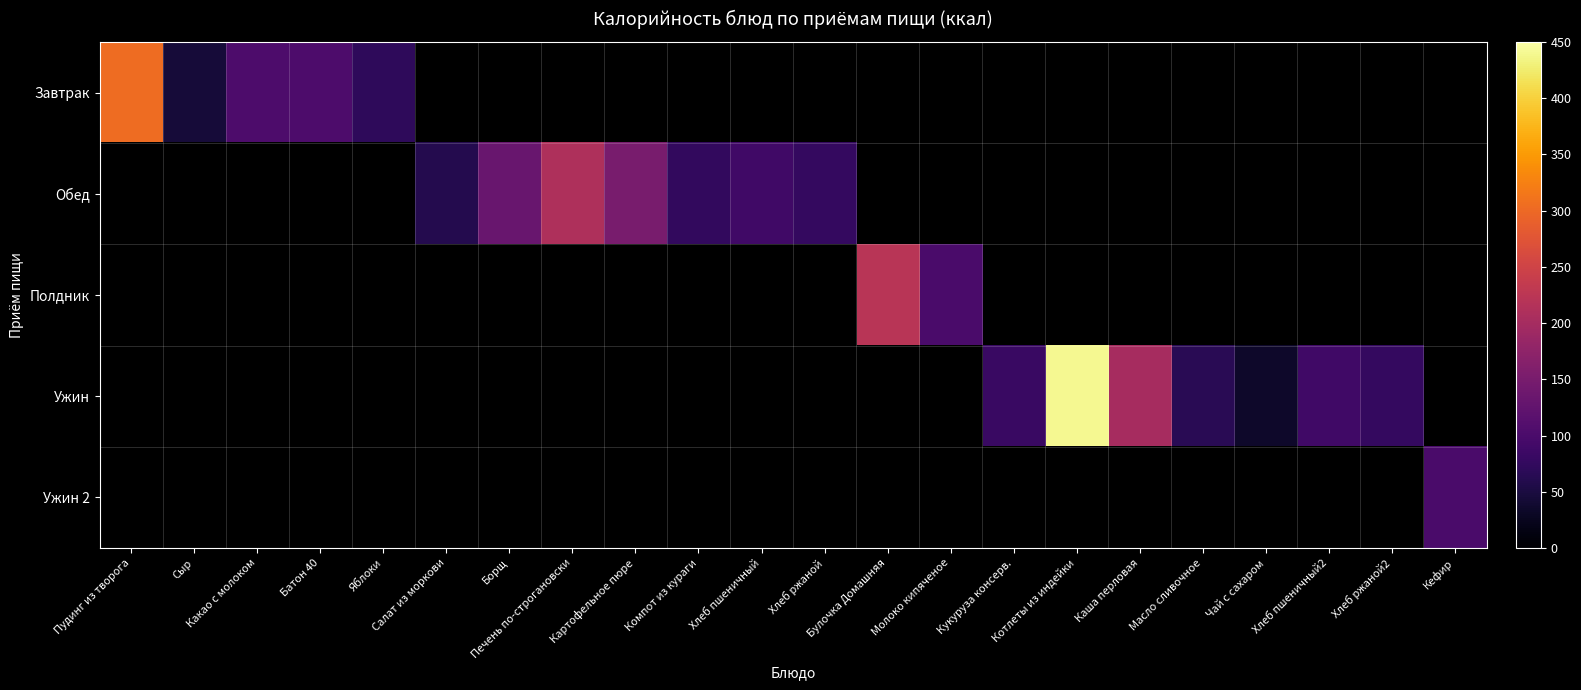

What value does the Обед series have at Компот из кураги?

74.0